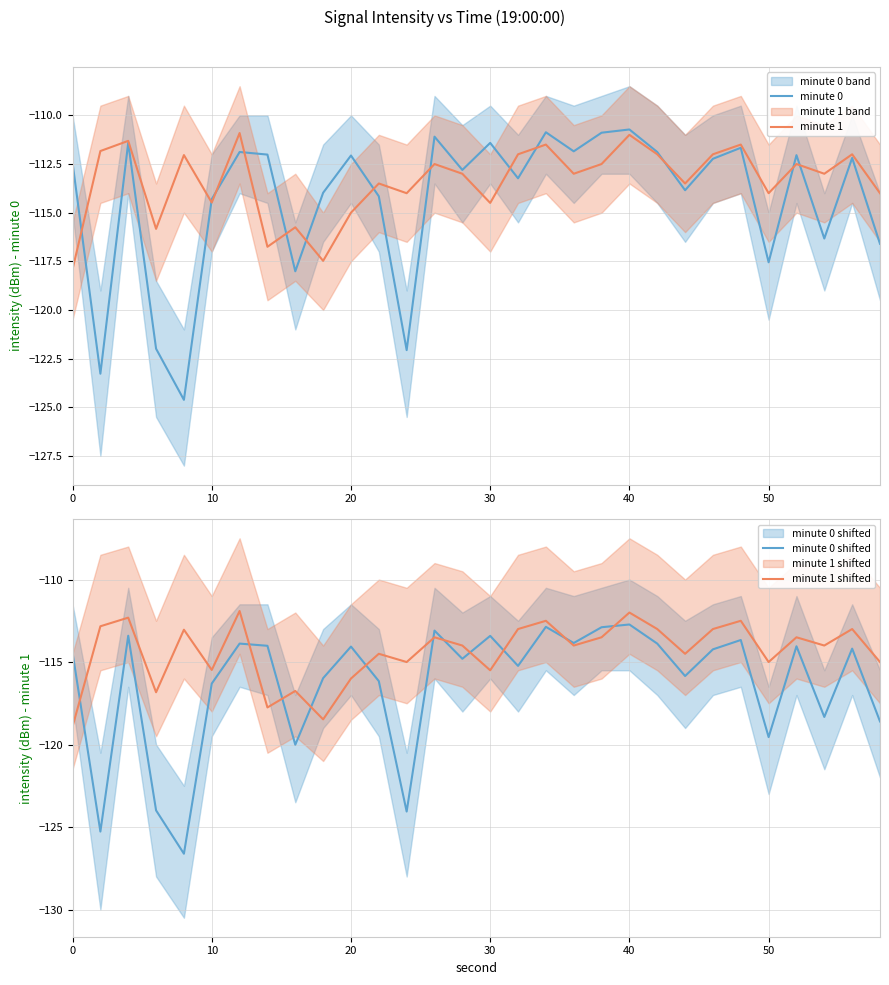

Is it true that minute 1 equals -111.0 at 40?

True